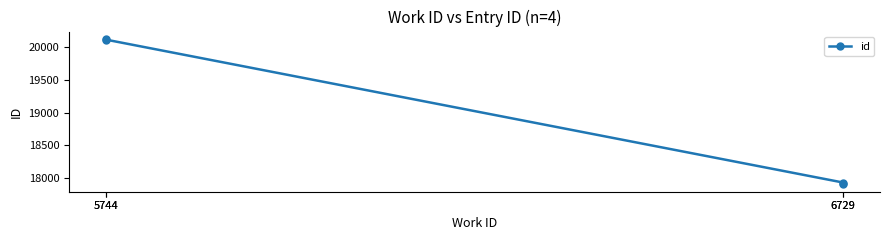

How many distinct data groups are displayed?

1